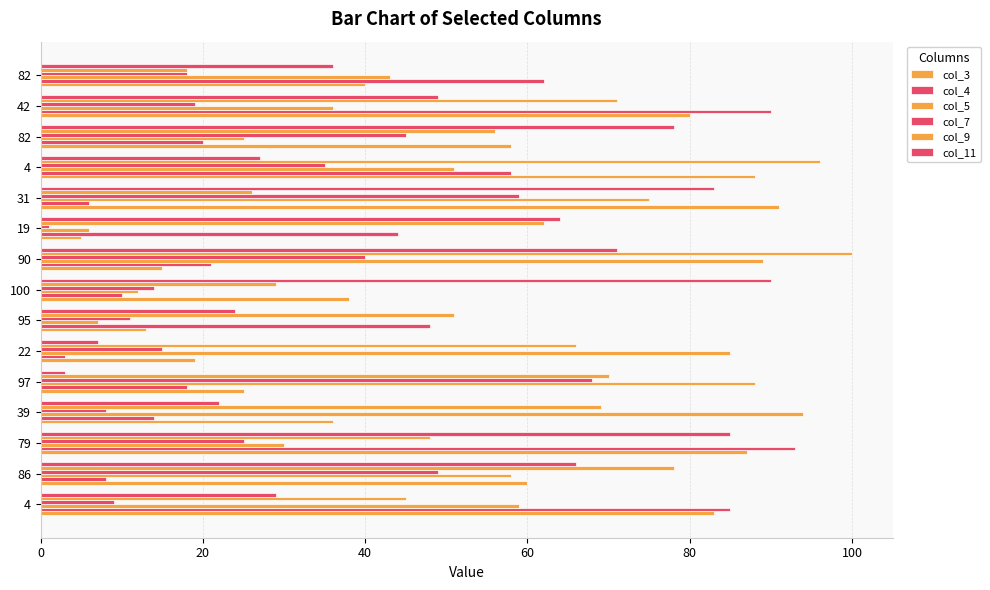

Reading left to right, extract all data points from this chart.

col_3: 83	60	87	36	25	19	13	38	15	5	91	88	58	80	40
col_4: 85	8	93	14	18	3	48	10	21	44	6	58	20	90	62
col_5: 59	58	30	94	88	85	7	12	89	6	75	51	25	36	43
col_7: 9	49	25	8	68	15	11	14	40	1	59	35	45	19	18
col_9: 45	78	48	69	70	66	51	29	100	62	26	96	56	71	18
col_11: 29	66	85	22	3	7	24	90	71	64	83	27	78	49	36